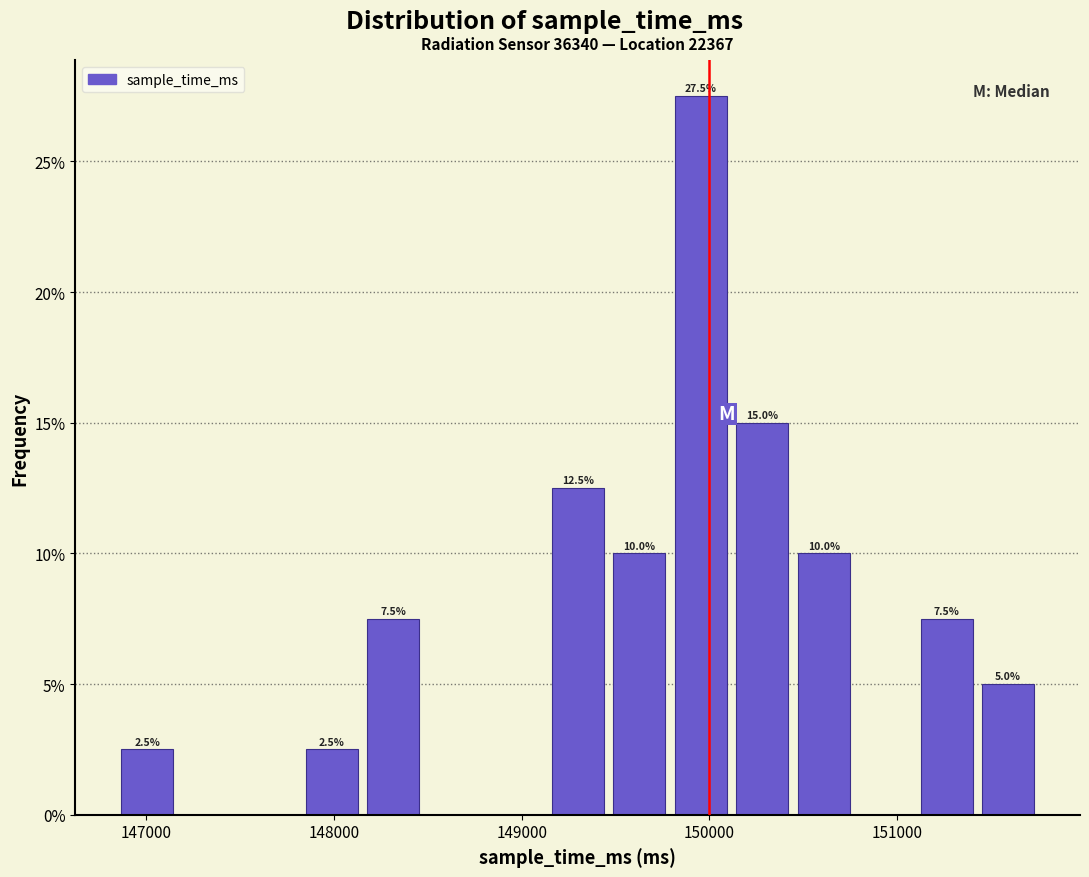

Around what value on the x-axis is the tallest bar? Give the approximate position of its centre, as read against the axis.

150000